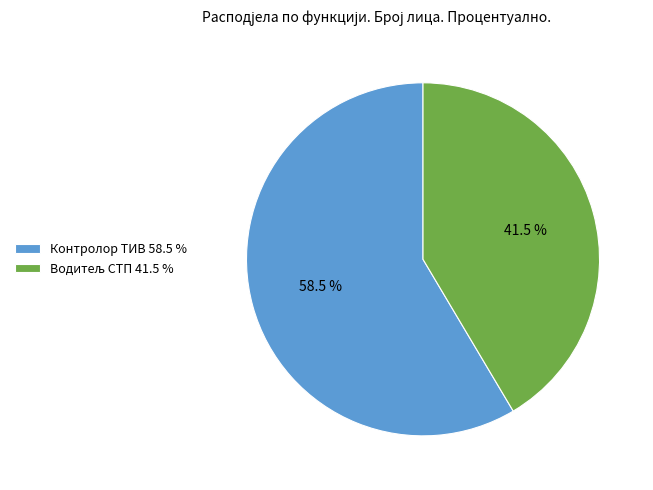

How many slices are in this pie chart?

2